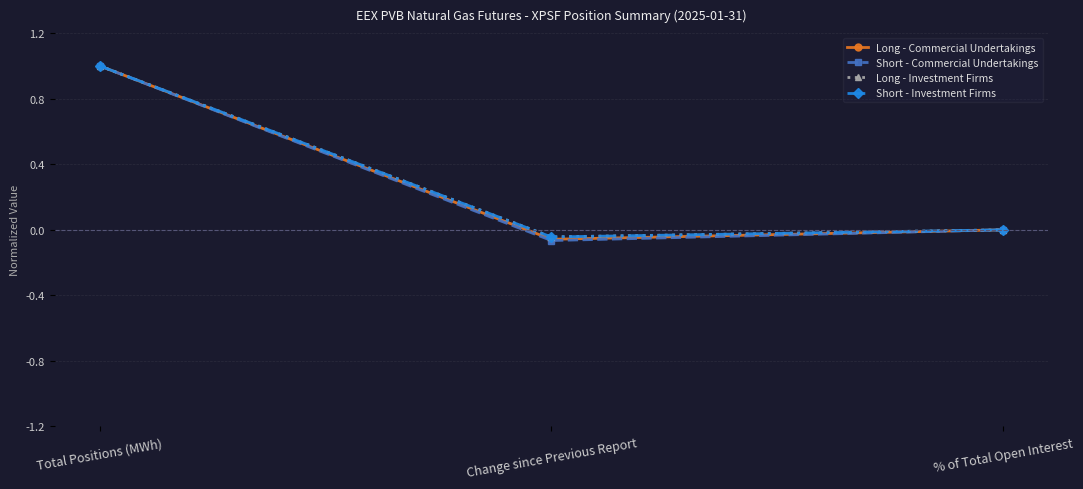

What is the total value across all series at Total Positions (MWh)?

4.0